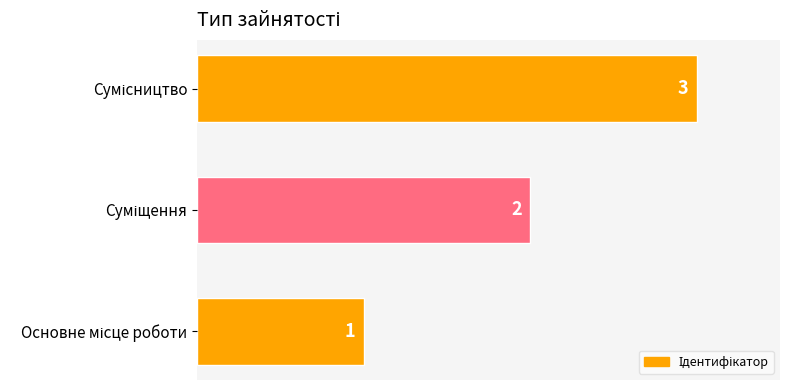

How many values are between 1 and 3?

3